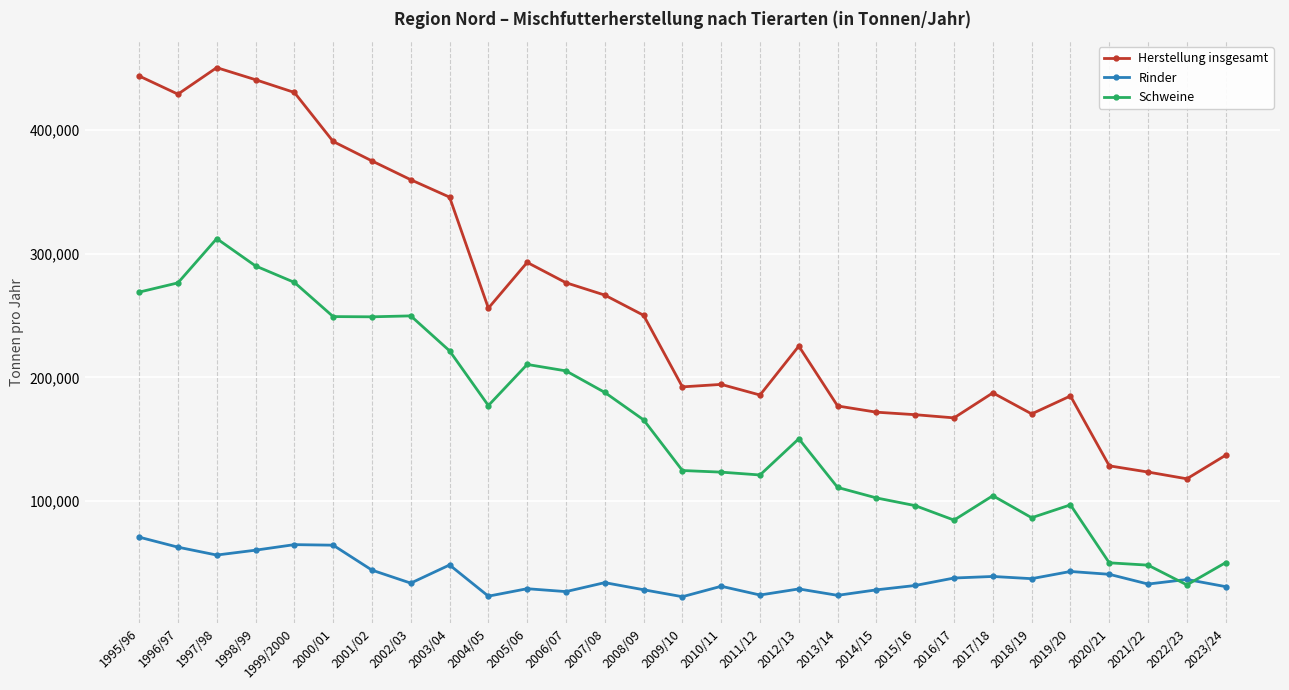

What position from the right is 2011/12?

13